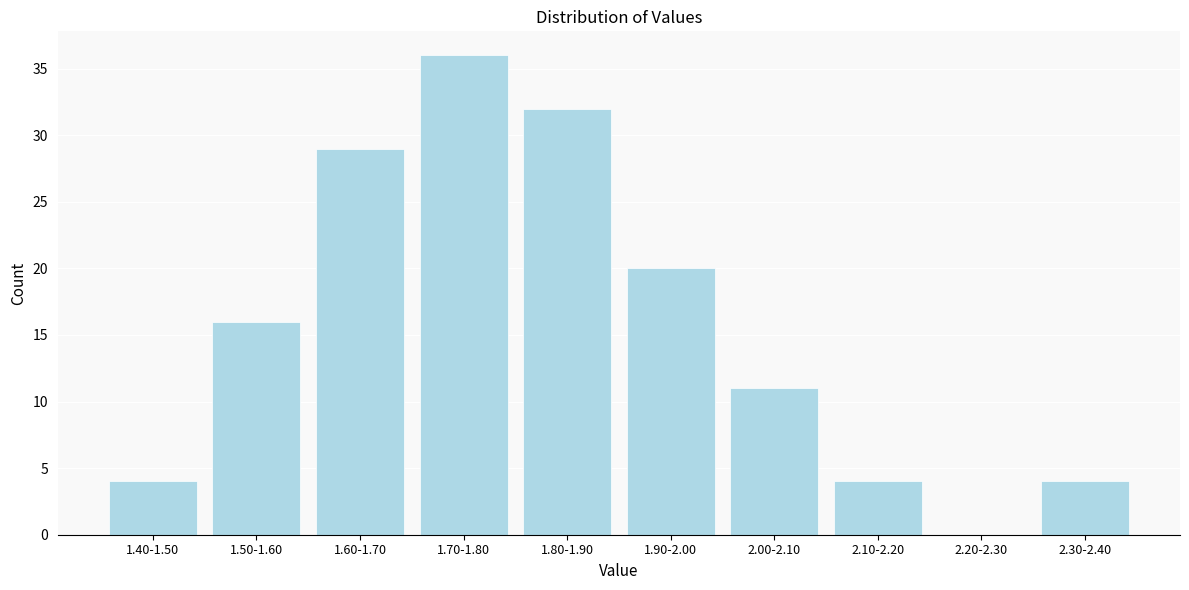

Reading left to right, list all the values displayed in this chart.

1.40-1.50=4	1.50-1.60=16	1.60-1.70=29	1.70-1.80=36	1.80-1.90=32	1.90-2.00=20	2.00-2.10=11	2.10-2.20=4	2.20-2.30=0	2.30-2.40=4